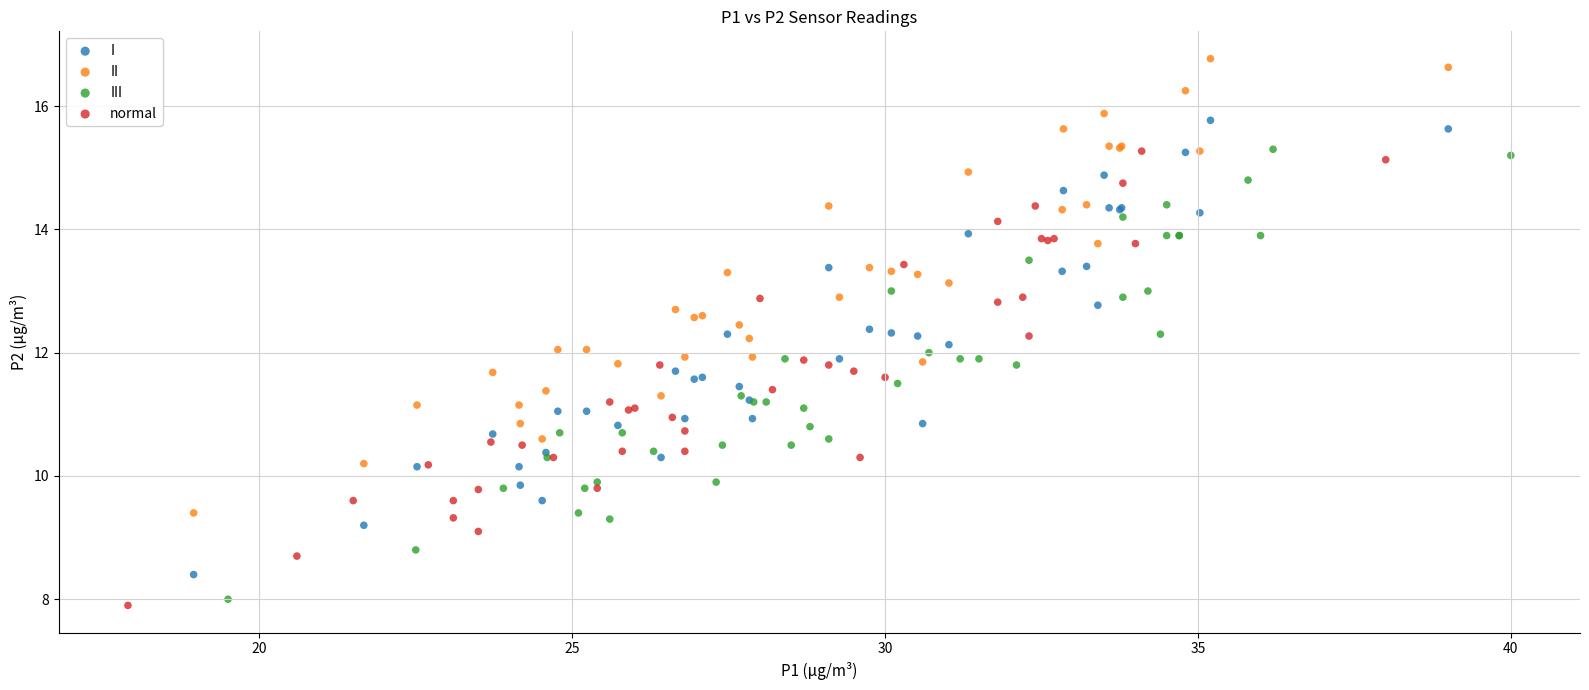

Which series reaches the maximum Y coordinate?

II